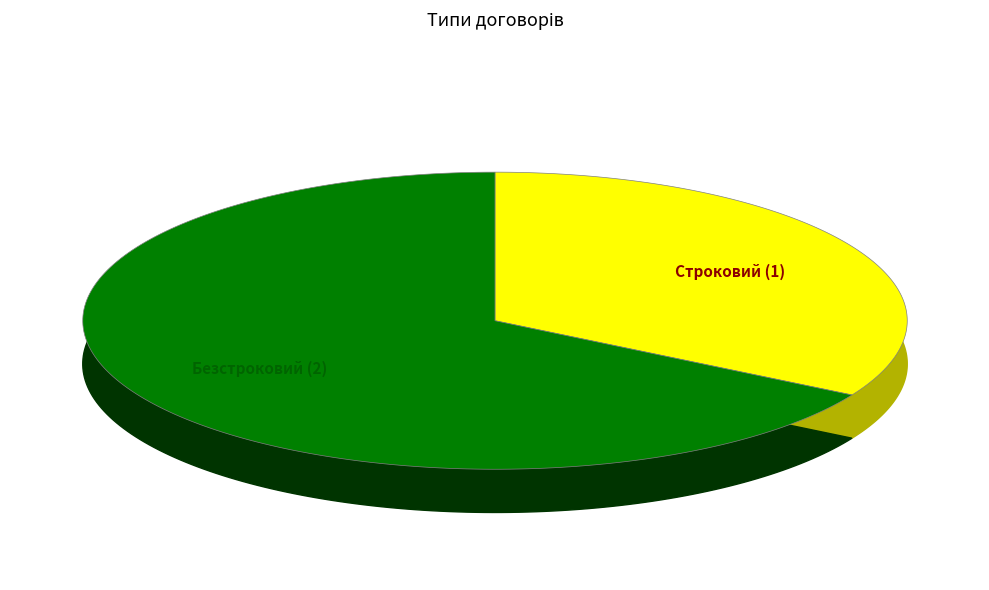

How many slices are in this pie chart?

2